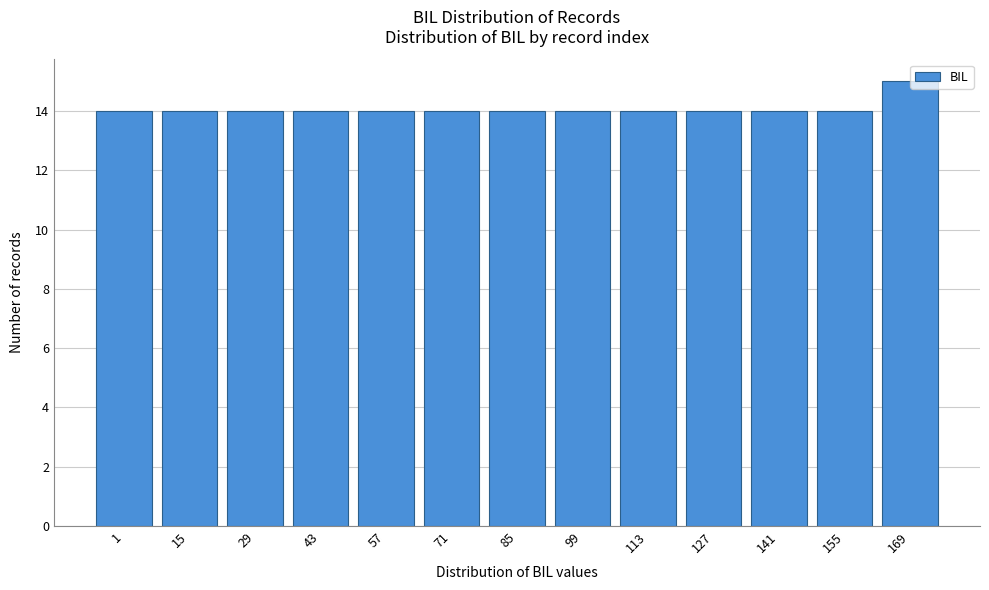

Reading left to right, extract all data points from this chart.

14	14	14	14	14	14	14	14	14	14	14	14	15